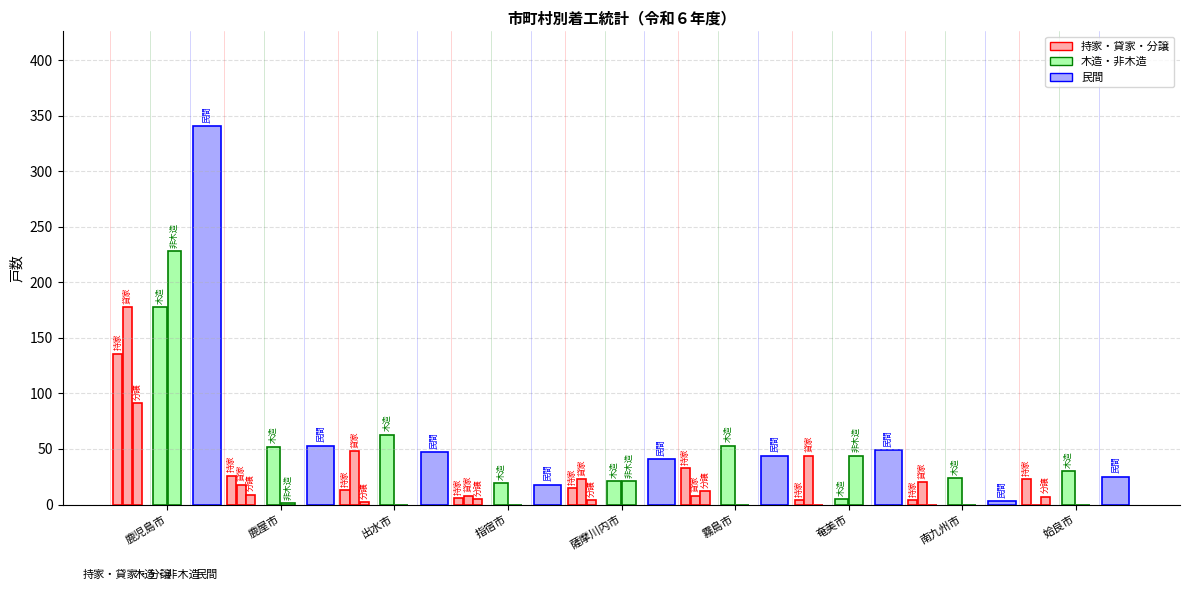

Which series has the largest total across all categories?

民間